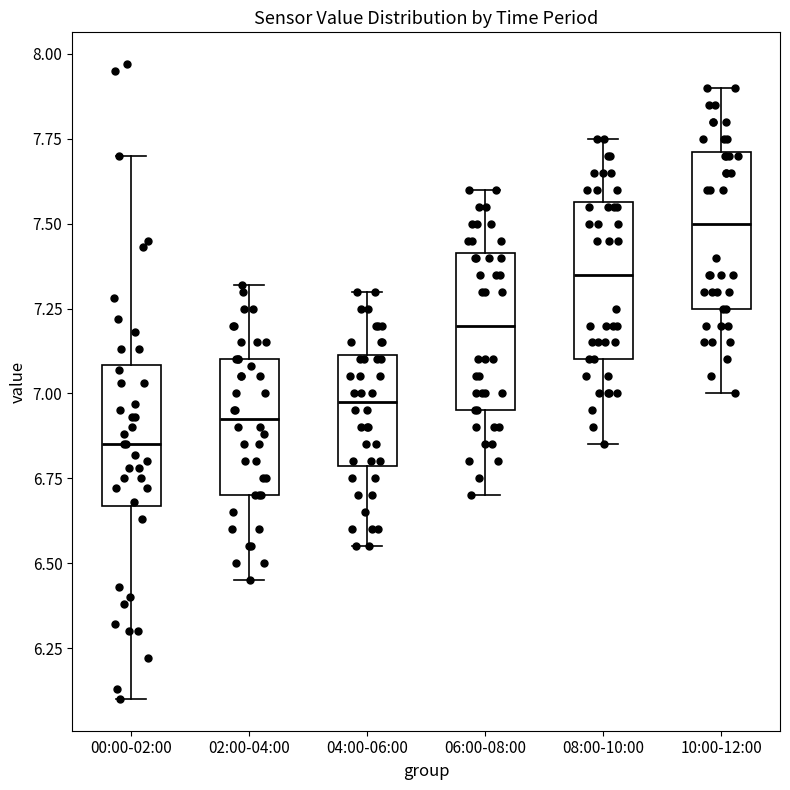

Reading left to right, read every box against the y-axis: the position of its median line, the range the box covers, and the ends of its whiskers. The values are not printed on the chart, so give them approximately, as read against the axis.

00:00-02:00: median 6.85, box 6.65 to 7.10, whiskers 6.10 to 7.70
02:00-04:00: median 6.95, box 6.70 to 7.10, whiskers 6.45 to 7.30
04:00-06:00: median 7.00, box 6.80 to 7.10, whiskers 6.55 to 7.30
06:00-08:00: median 7.20, box 6.95 to 7.40, whiskers 6.70 to 7.60
08:00-10:00: median 7.35, box 7.10 to 7.55, whiskers 6.85 to 7.75
10:00-12:00: median 7.50, box 7.25 to 7.70, whiskers 7.00 to 7.90